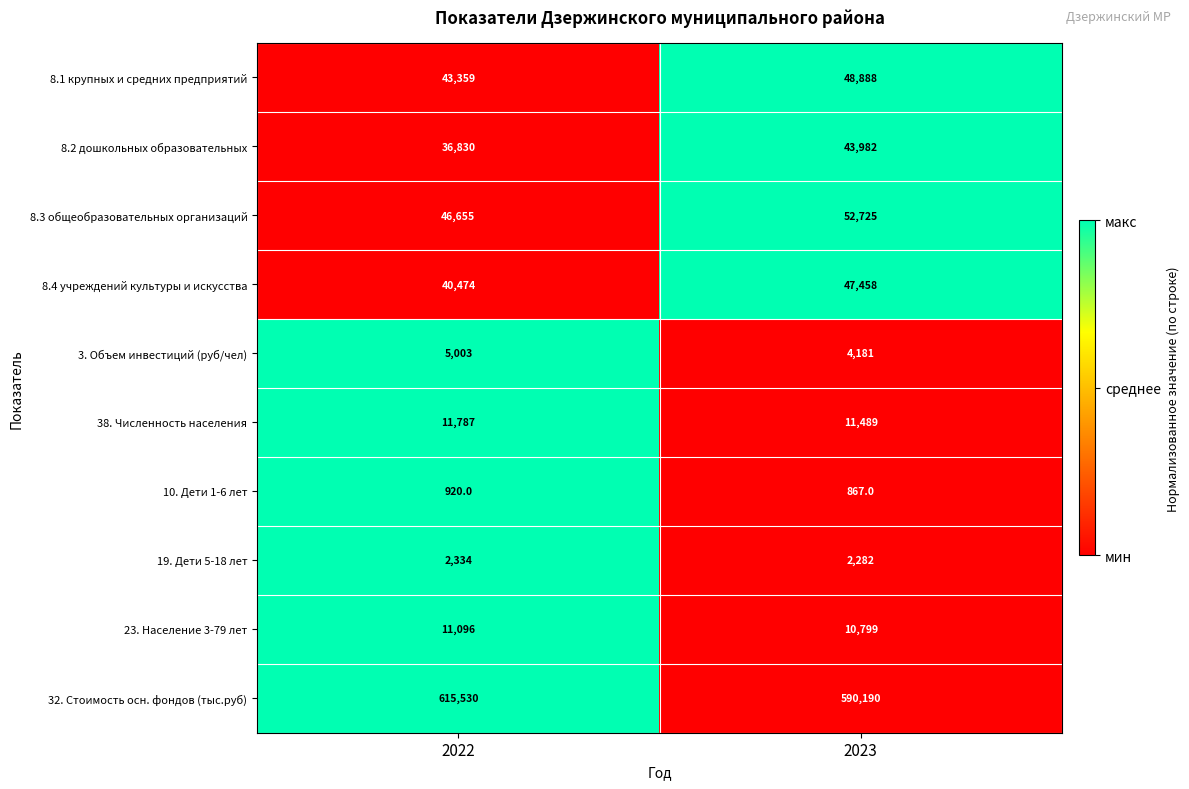

Which category has the highest value in the 3. Объем инвестиций (руб/чел) series?

2022